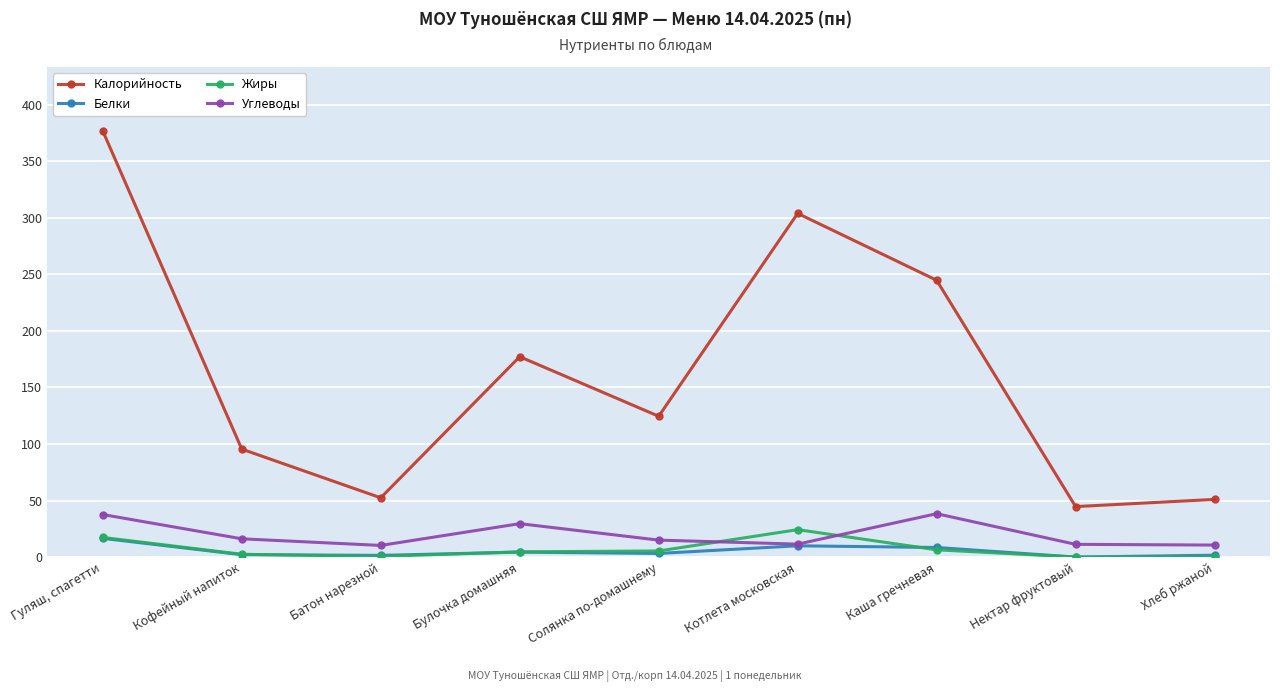

Between Каша гречневая and Нектар фруктовый, which series saw the biggest shift?

Калорийность